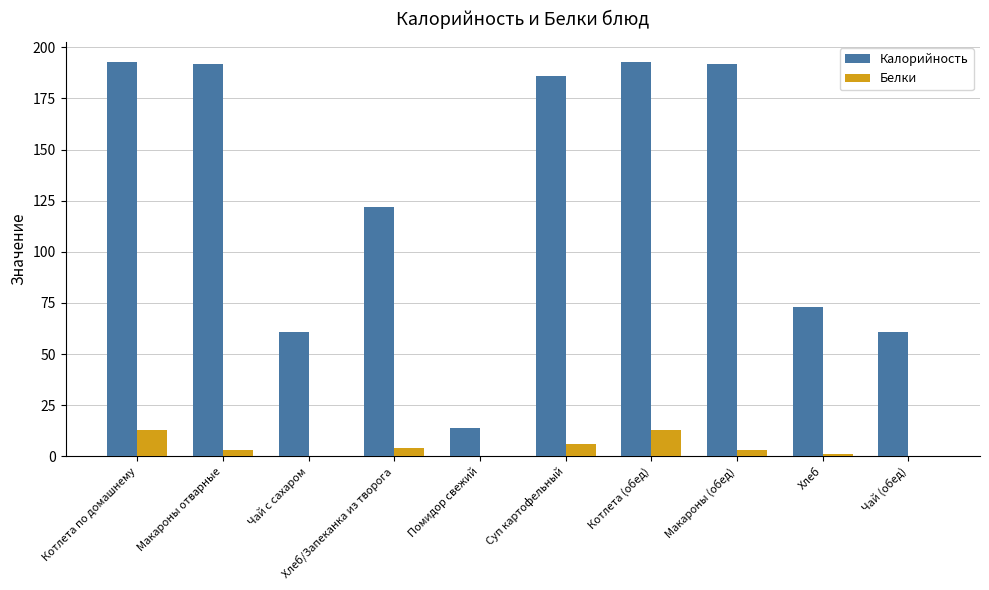

How many categories are shown in the chart?

10